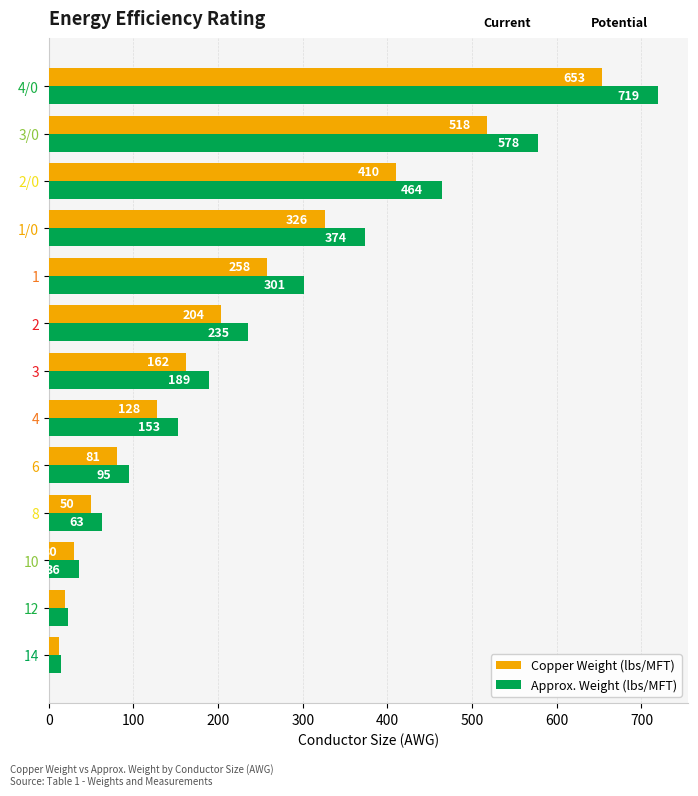

What is the difference between the maximum and minimum values in the Approx. Weight (lbs/MFT) series?

704